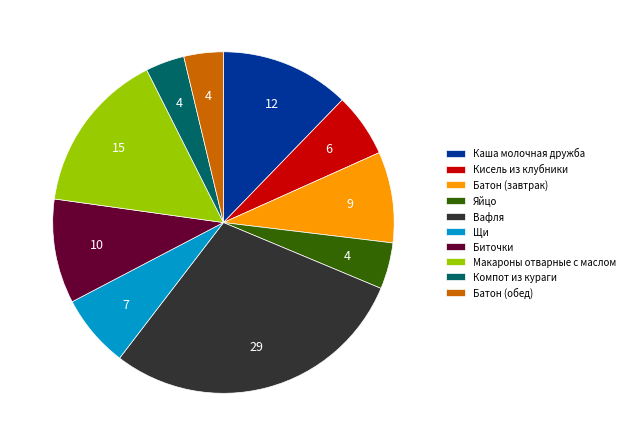

Is the sum of Компот из кураги and Батон (обед) greater than half?

No